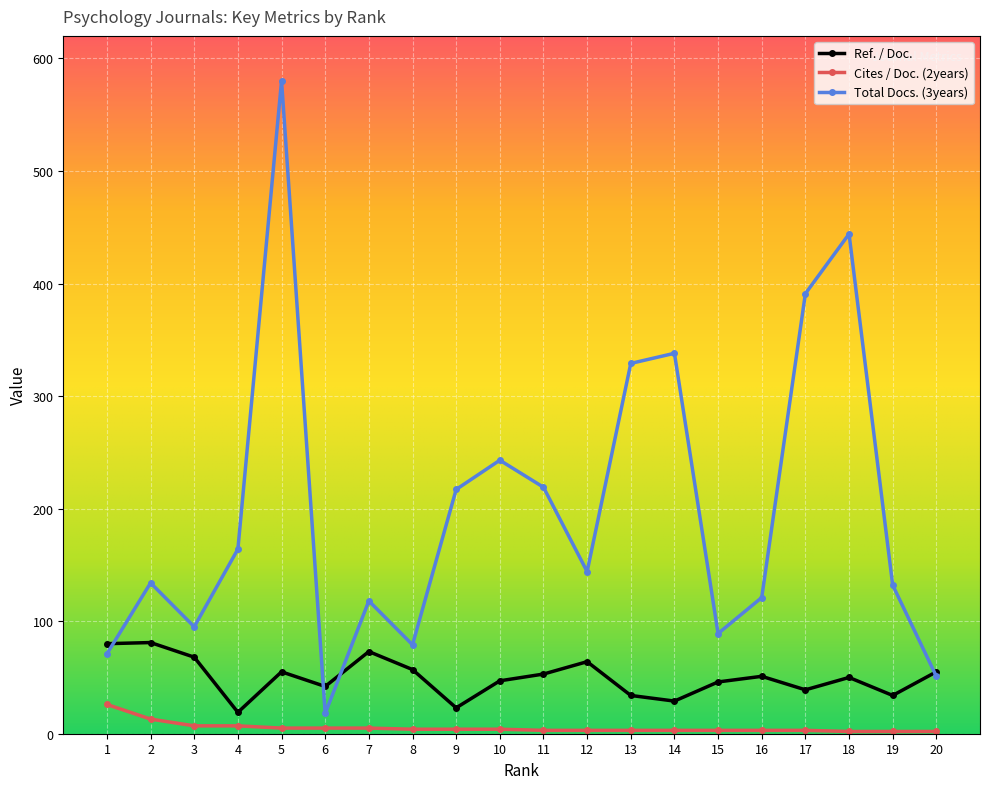

True or false: Total Docs. (3years) and Cites / Doc. (2years) cross at least once.

False